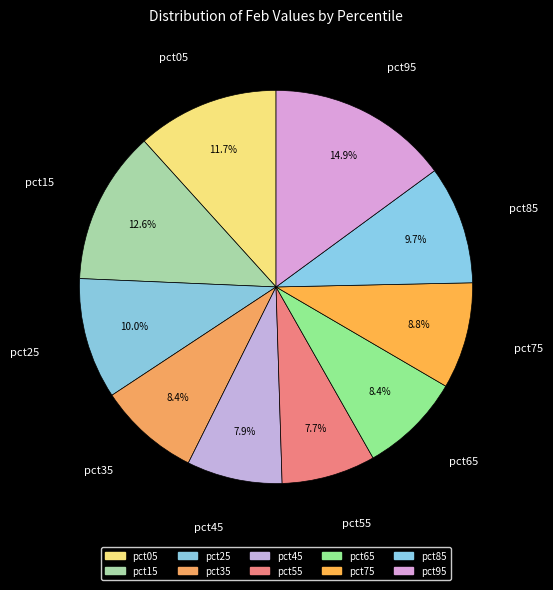

How many segments does this pie chart have?

10